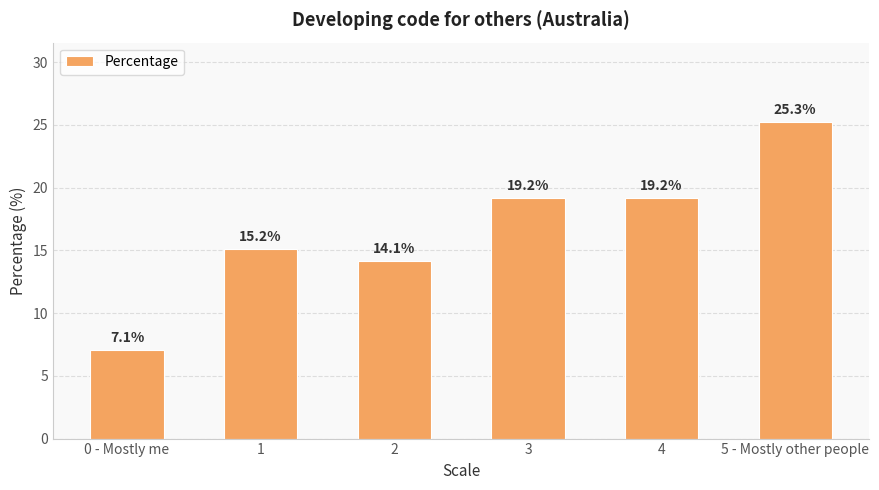

The chart shows a value of 44.5 at 5 - Mostly other people. True or false?

False